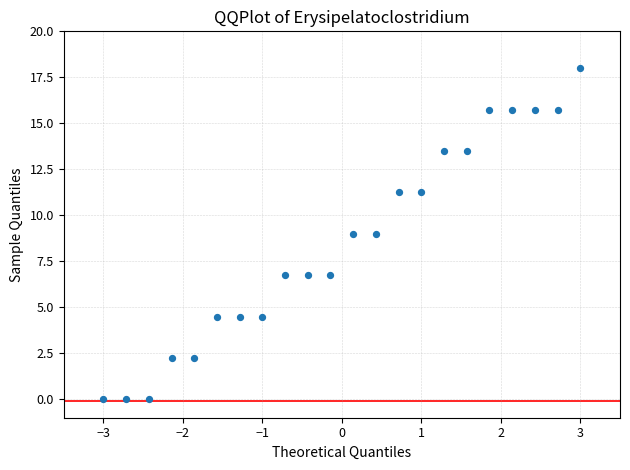

What is the range of Y values (max minus min)?

18.0